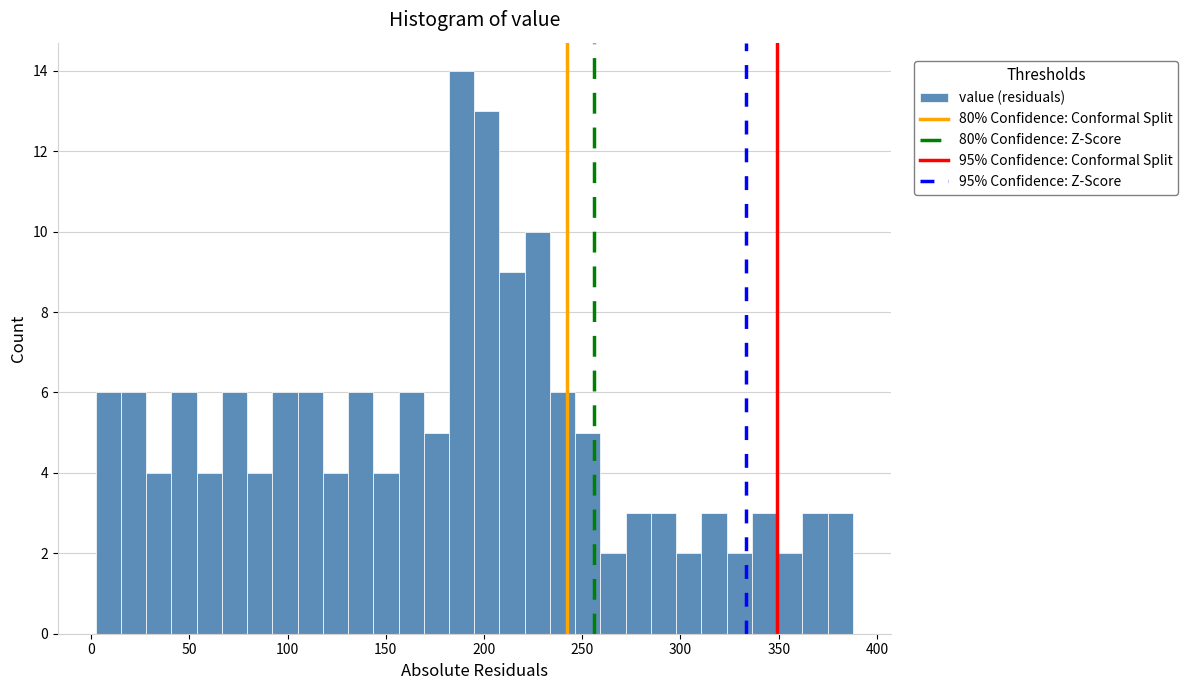

Around what value on the x-axis is the tallest bar? Give the approximate position of its centre, as read against the axis.

190